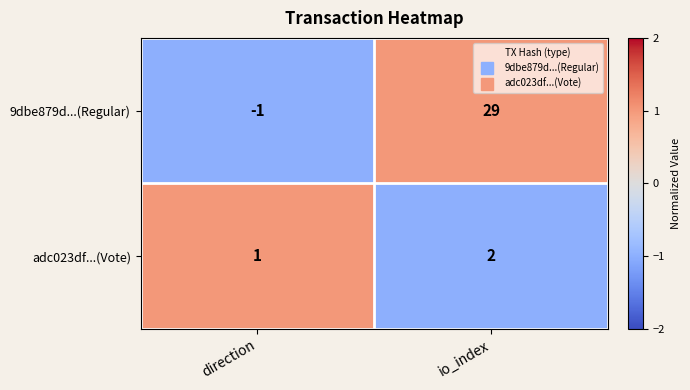

Between direction and io_index, which series saw the biggest shift?

9dbe879d...(Regular)